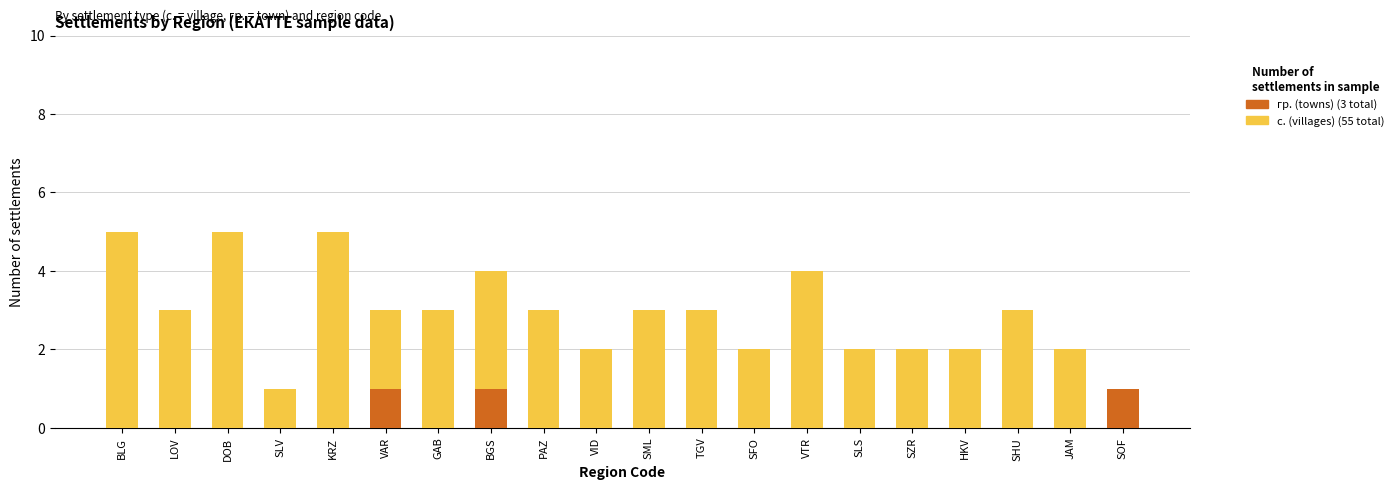

Count the number of categories in the chart.

20